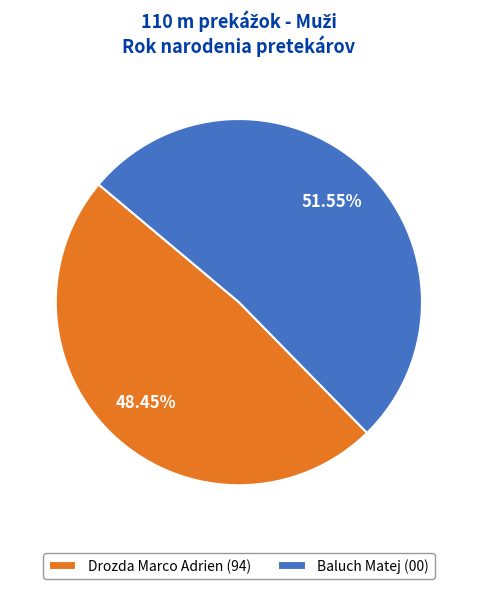

Is there any slice that represents more than half of the pie?

Yes